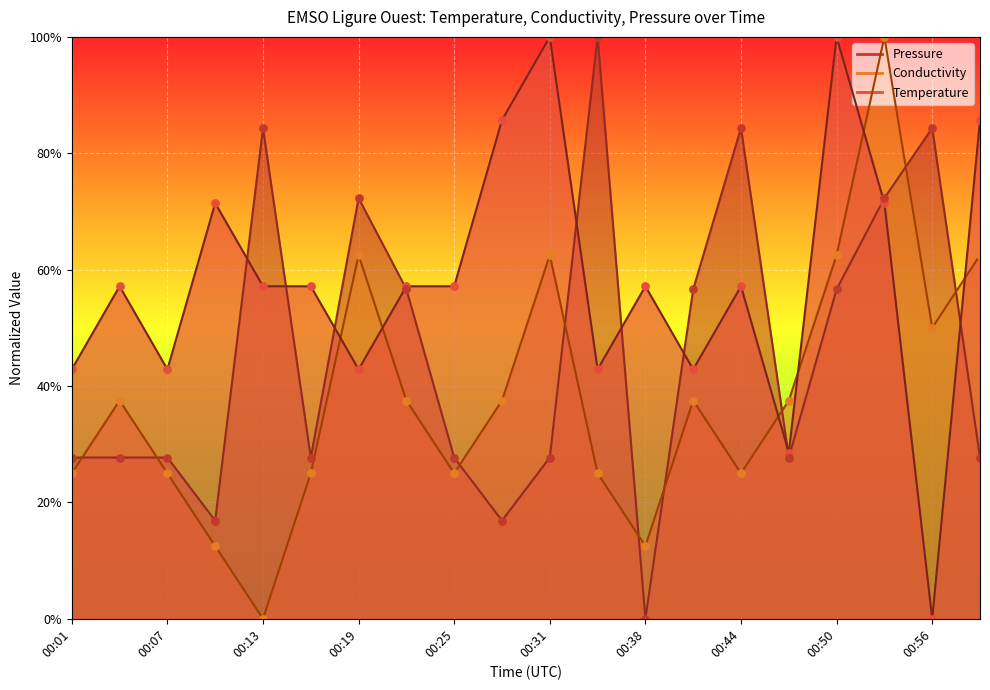

What are all the series names shown in the legend?

Temperature, Conductivity, Pressure